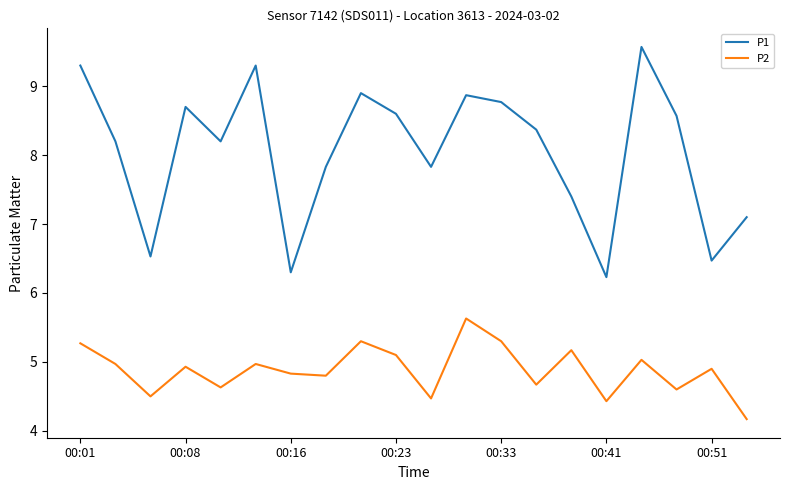

Which series has the largest total across all categories?

P1